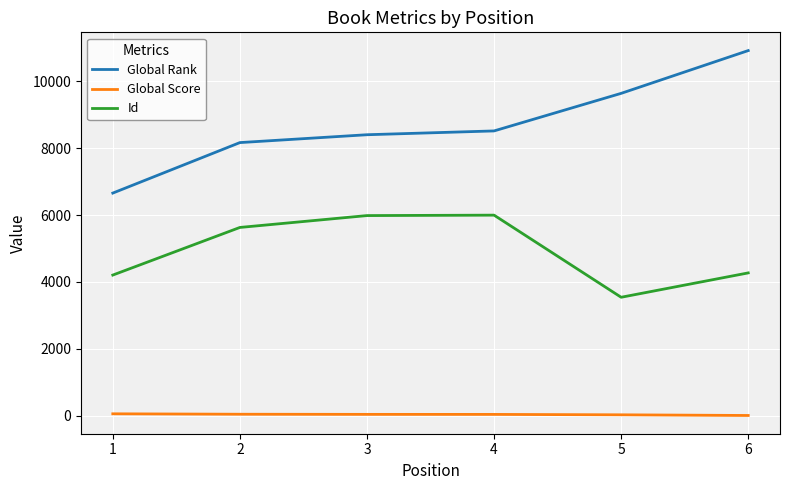

Which series has the largest range (max minus min)?

Global Rank